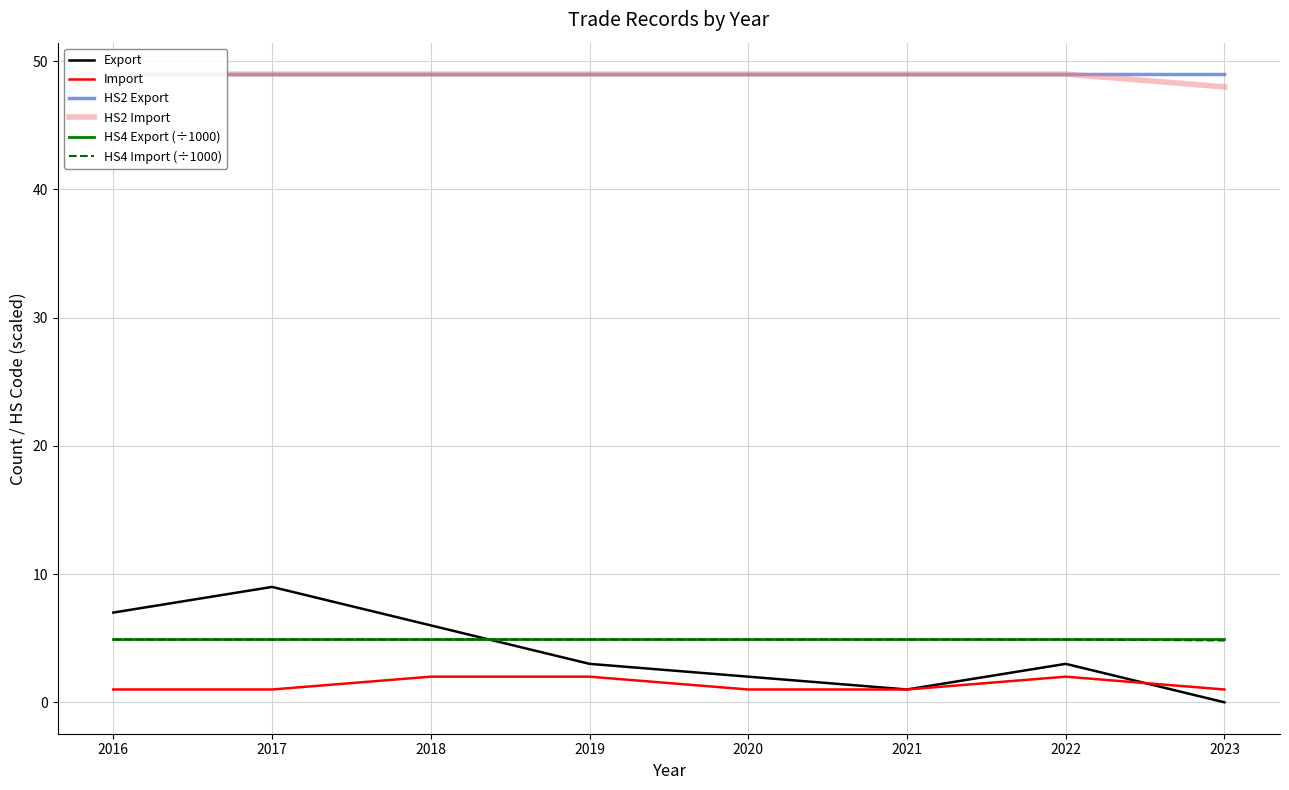

How many intersections are there between Export and Import?

1